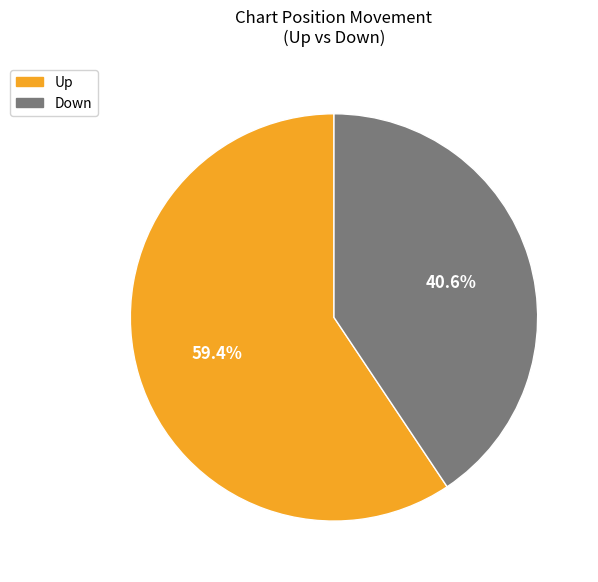

Does any single category account for the majority?

Yes